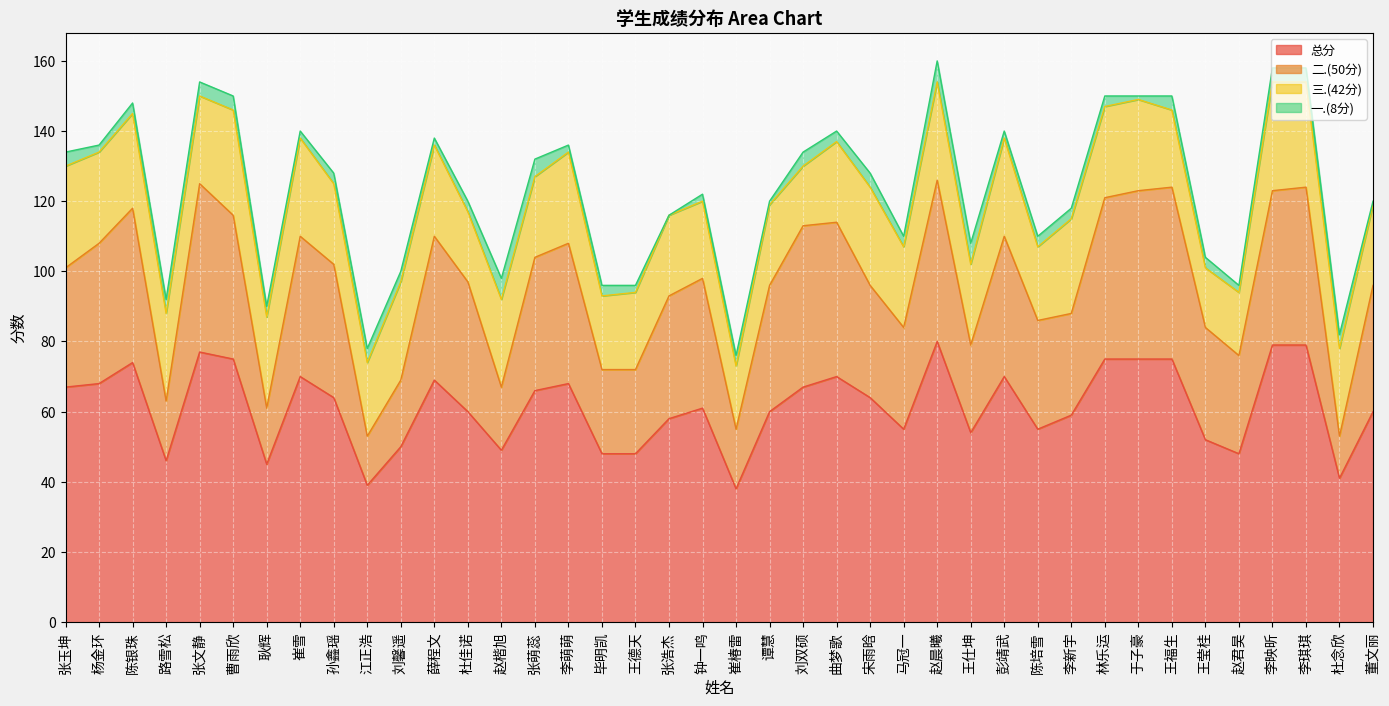

How many categories are shown in the chart?

40